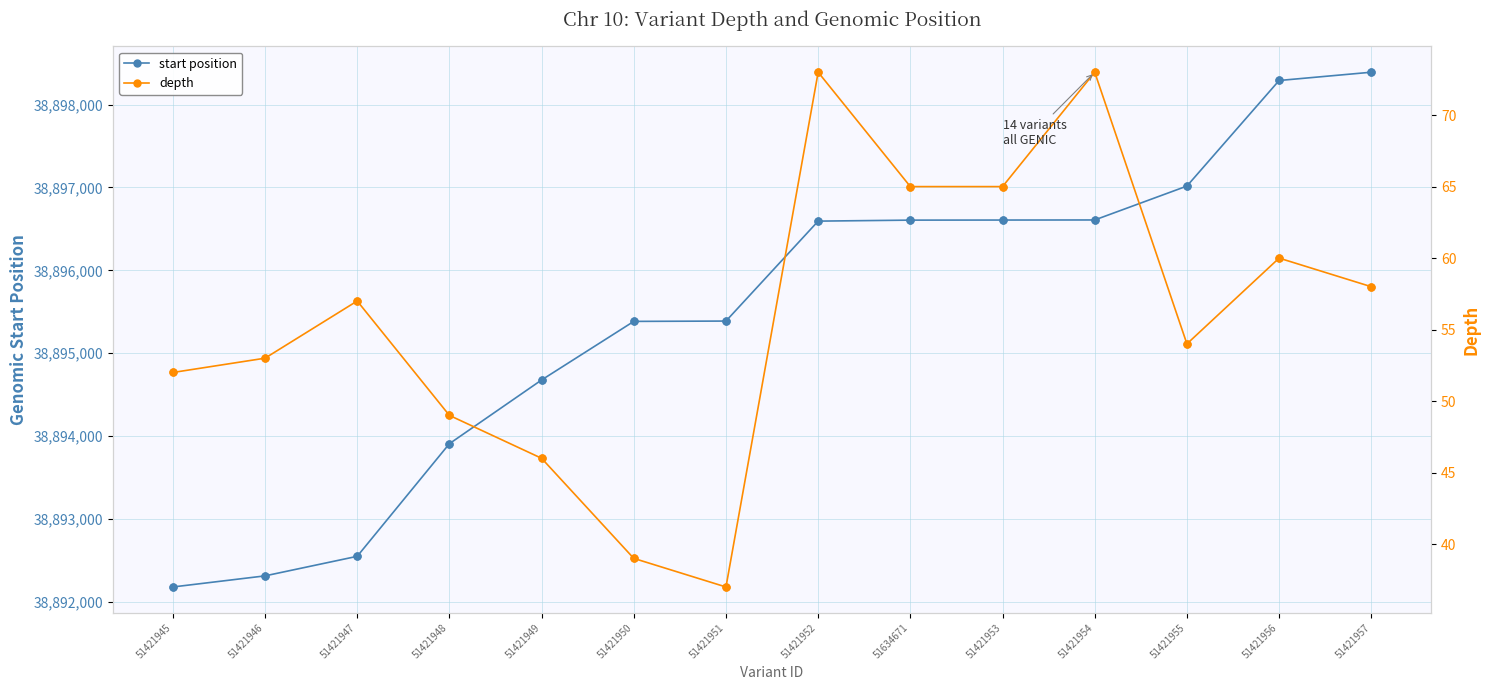

At which category is the sum across all series the highest?

51421957